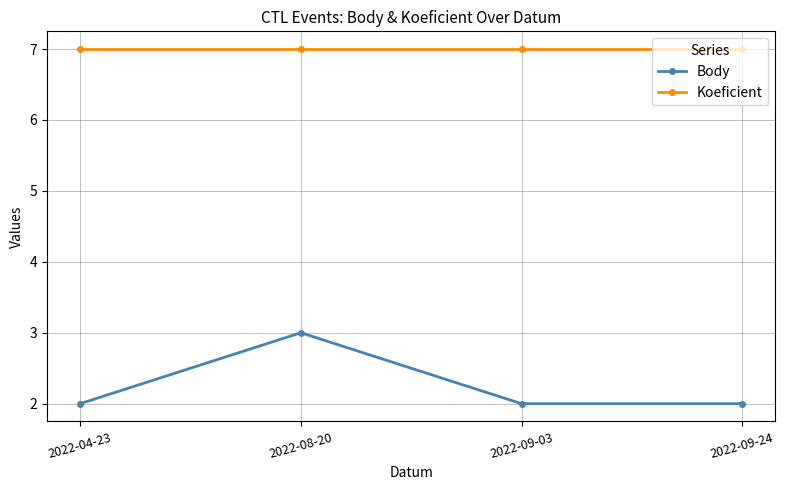

The value of Koeficient at 2022-09-24 is 3. True or false?

False